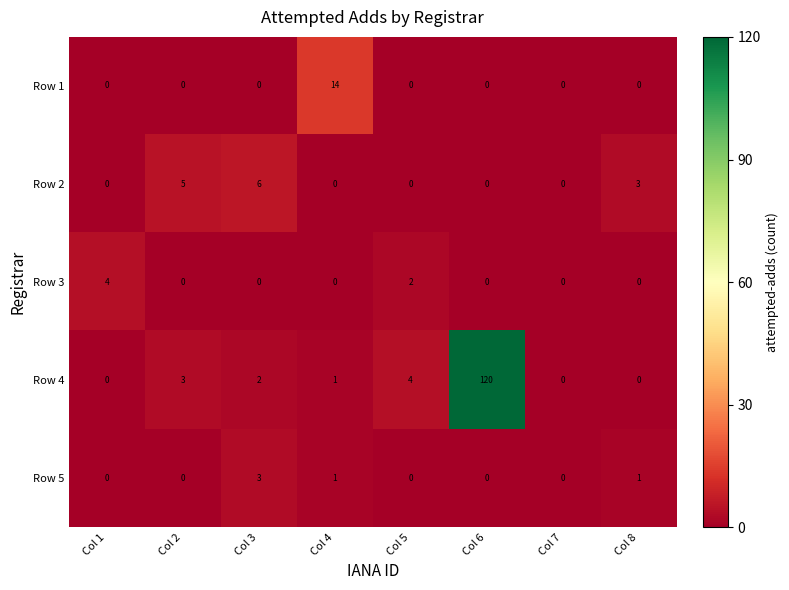

List the series in order of their peak value, highest first.

Row 4, Row 1, Row 2, Row 3, Row 5